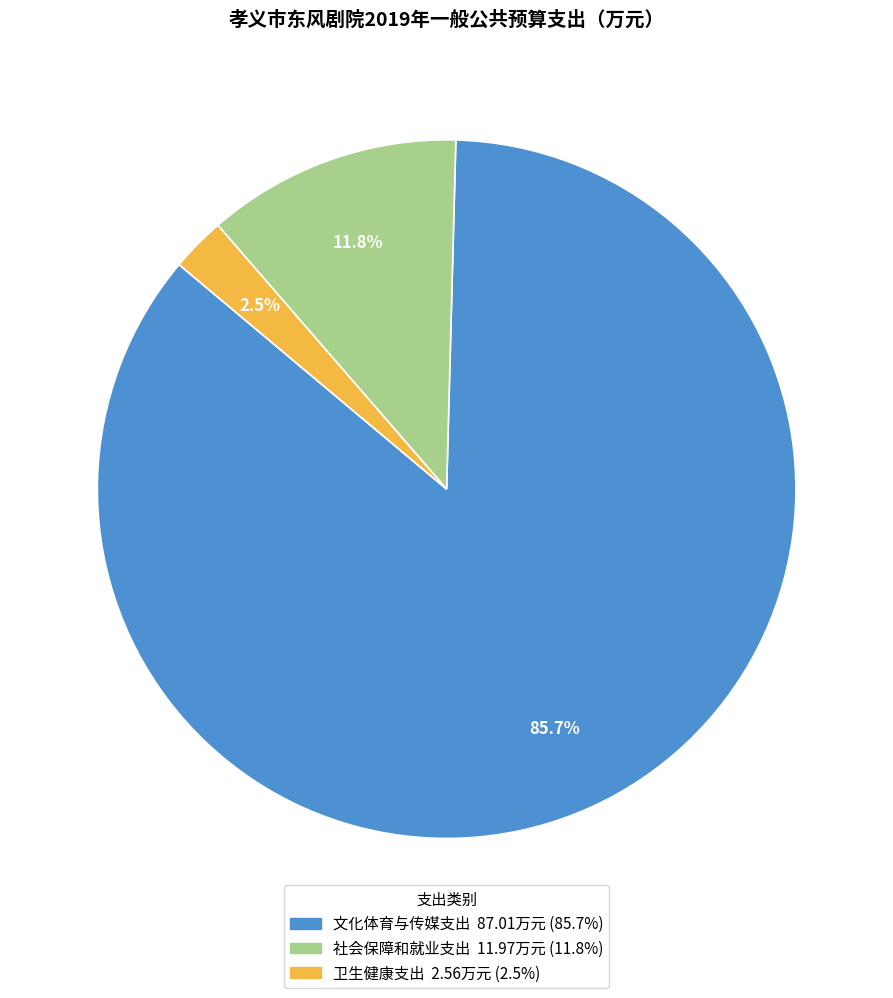

Which category has the biggest portion of the pie?

文化体育与传媒支出